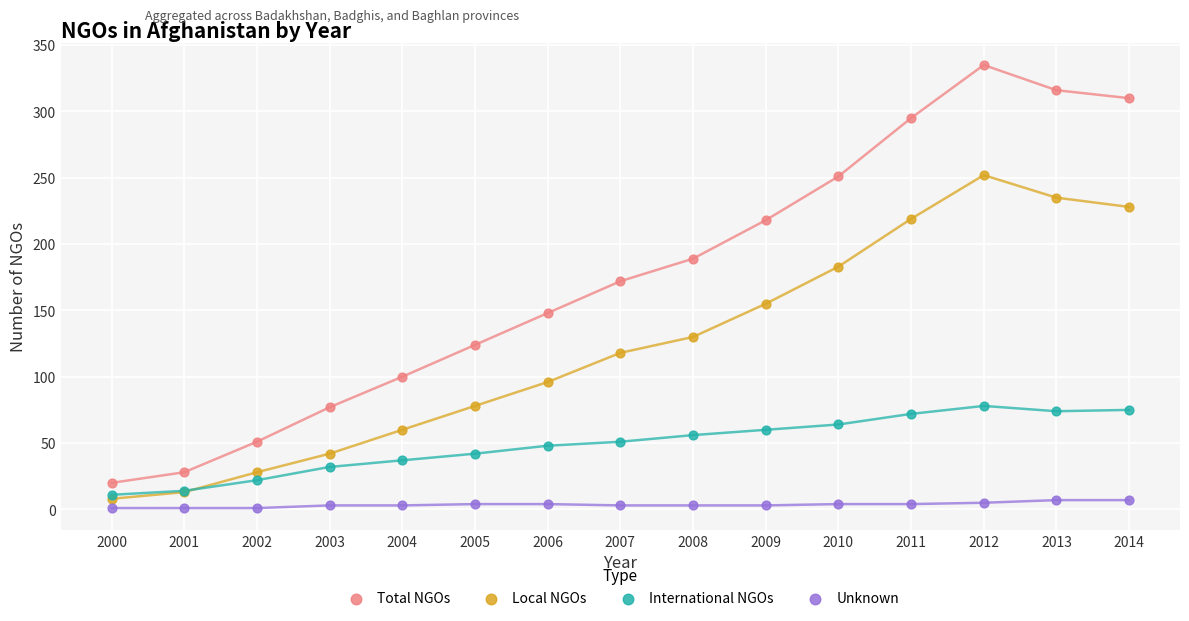

Across all series, what Y value is closest to 168?

172